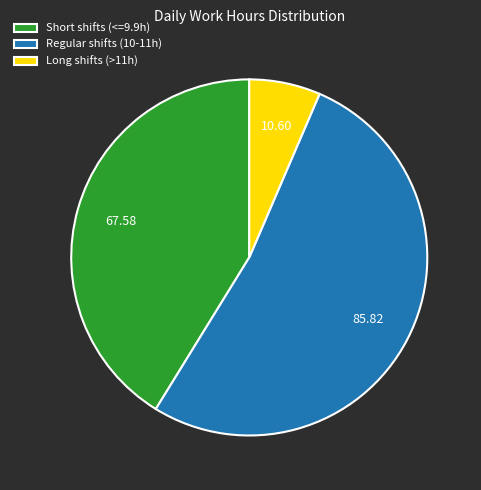

Which slice represents more than half of the pie?

Regular shifts (10-11h)